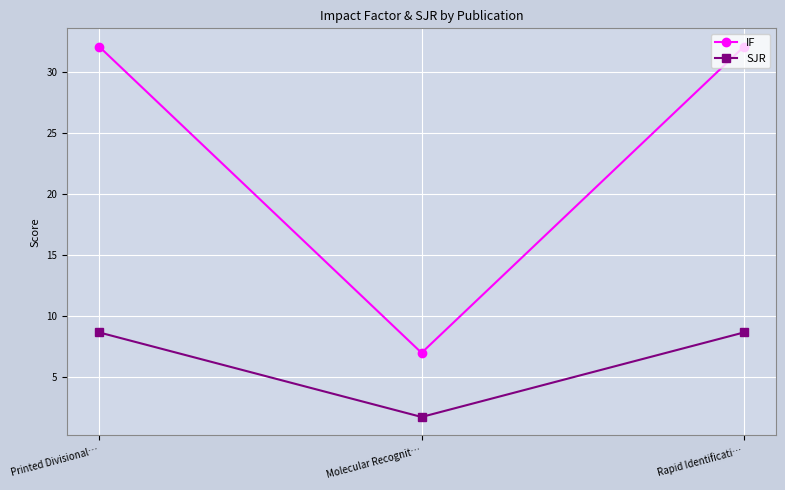

Is this an area chart (filled region under the line)?

No